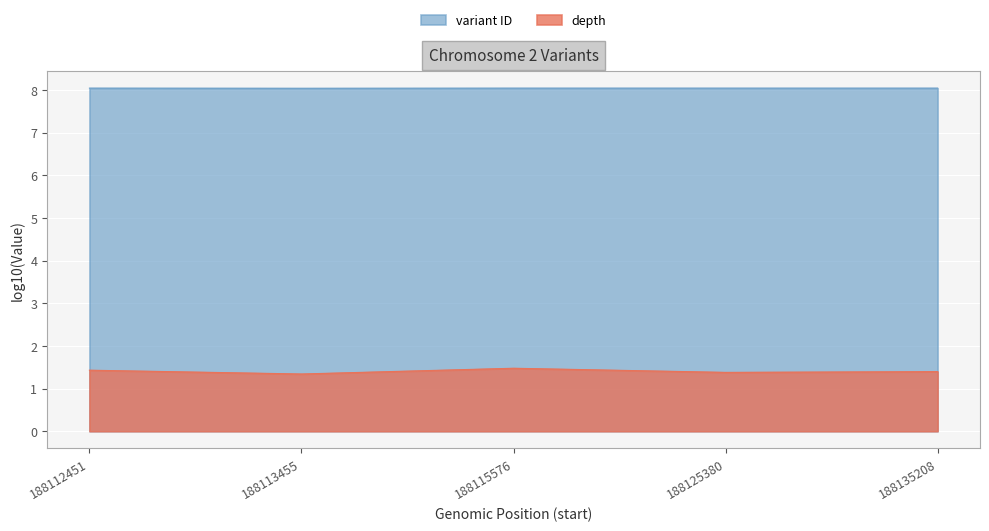

Is the value of depth at 188135208 greater than the value of variant ID at 188115576?

No